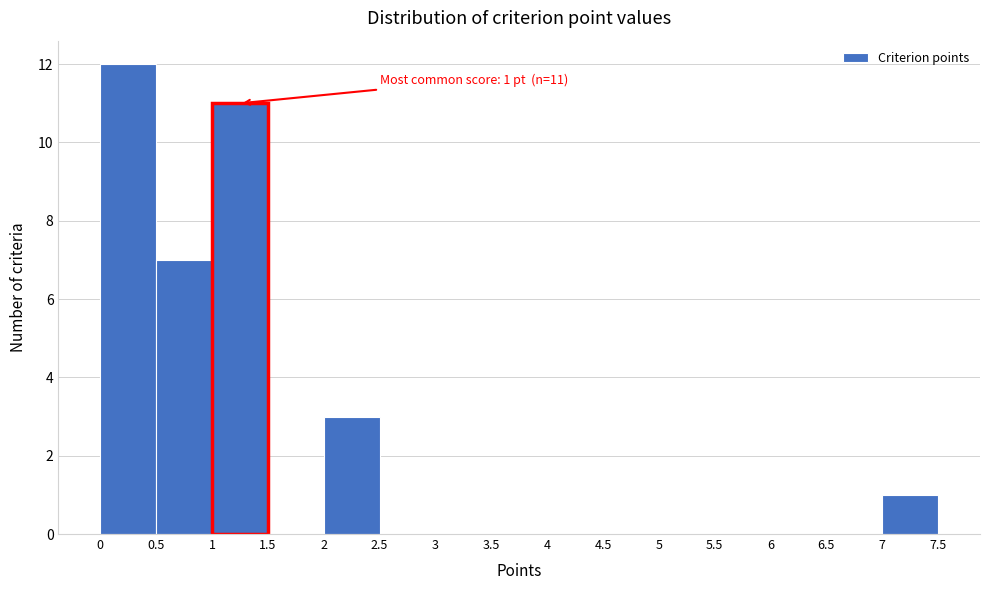

Which range on the x-axis has the tallest bar?

0 to 0.5